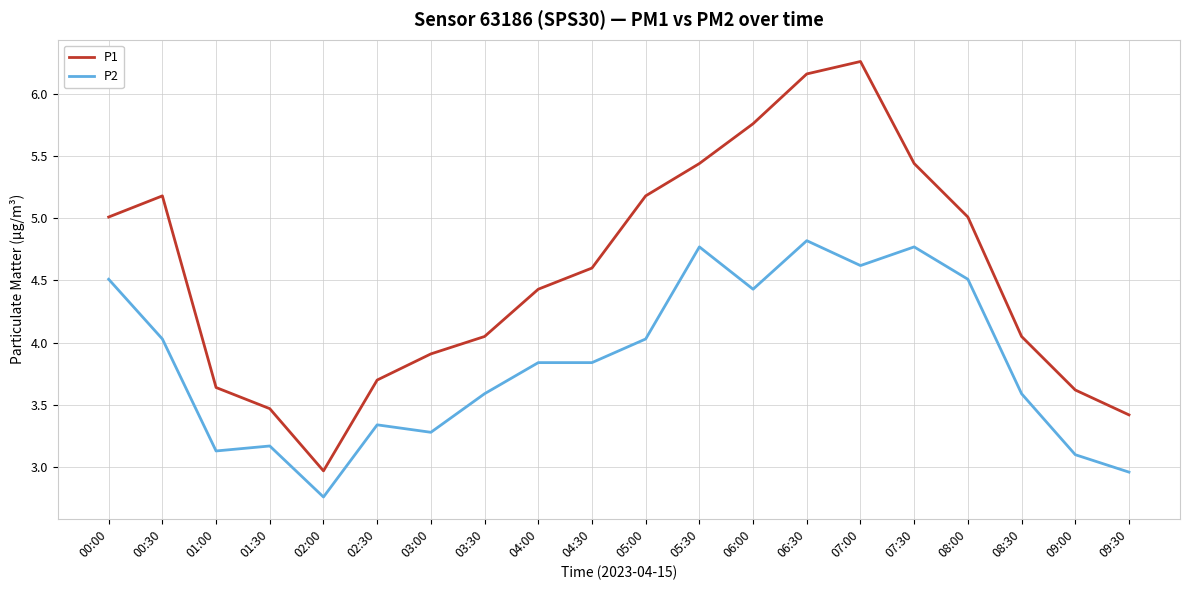

True or false: P2 and P1 intersect in this chart.

False